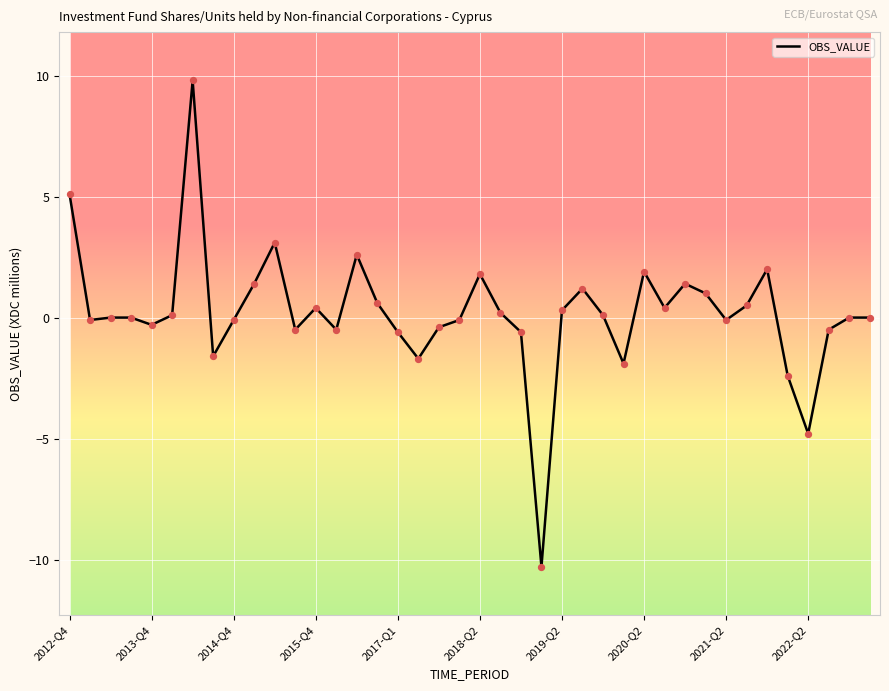

What is the minimum value shown in the chart?

-10.3